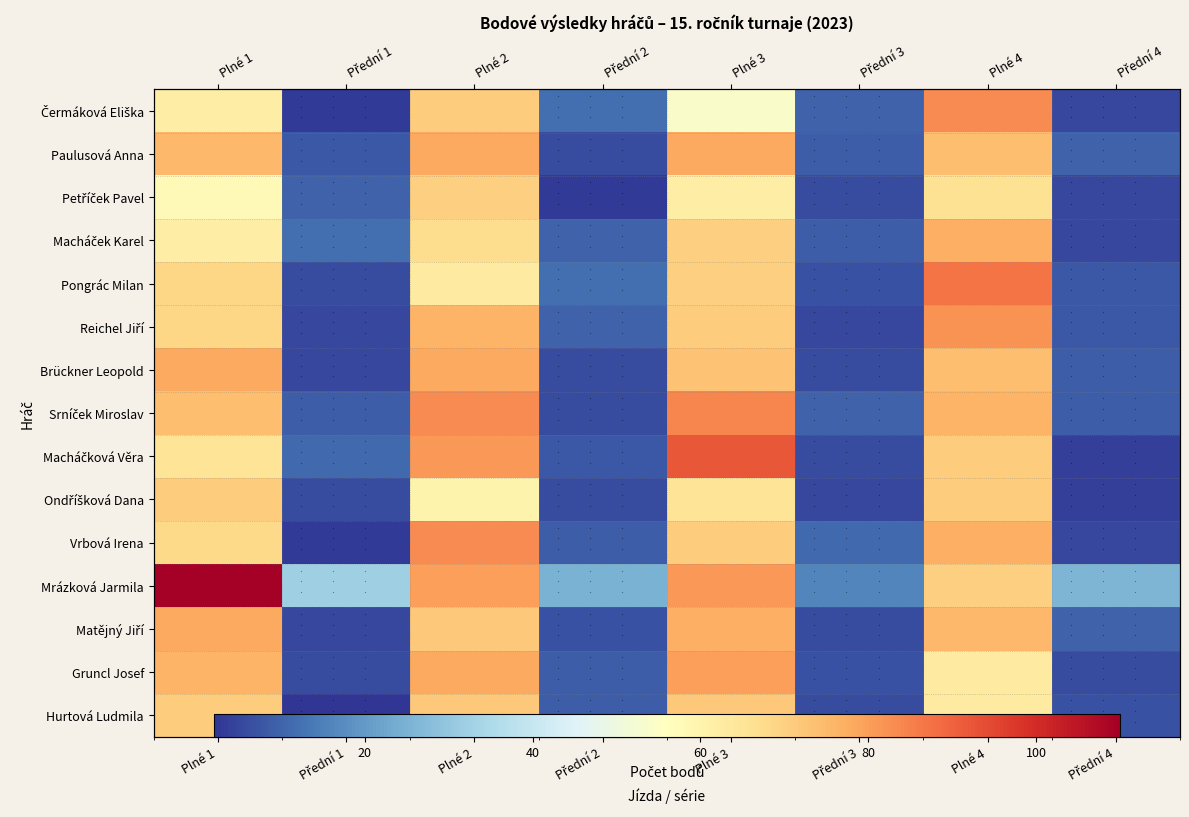

What is the spread (max minus min) of values at Přední 2?

22